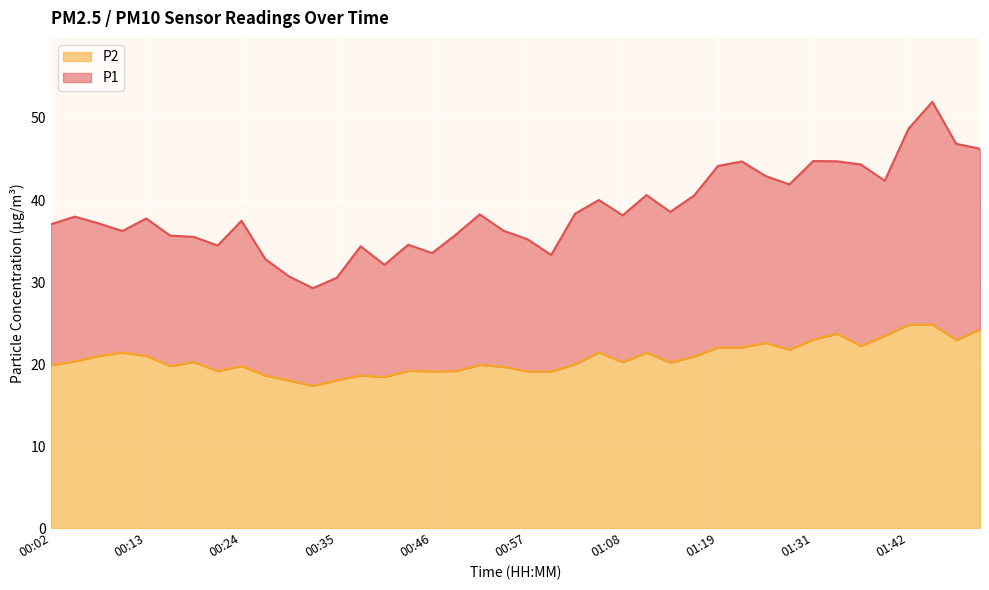

True or false: P2 and P1 intersect in this chart.

False